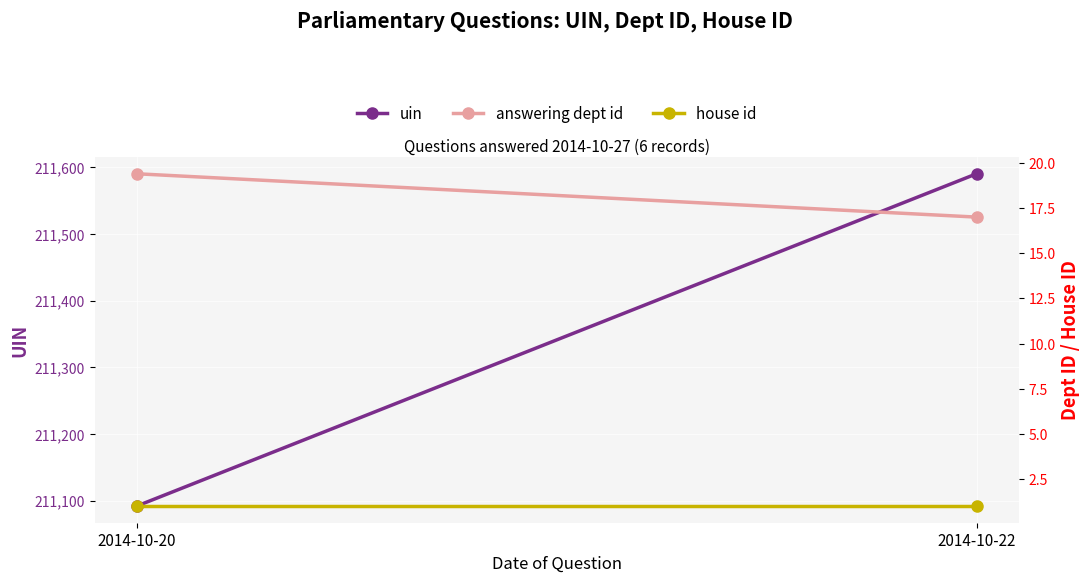

What is the value of the house id point at the 1st from the left?

1.0